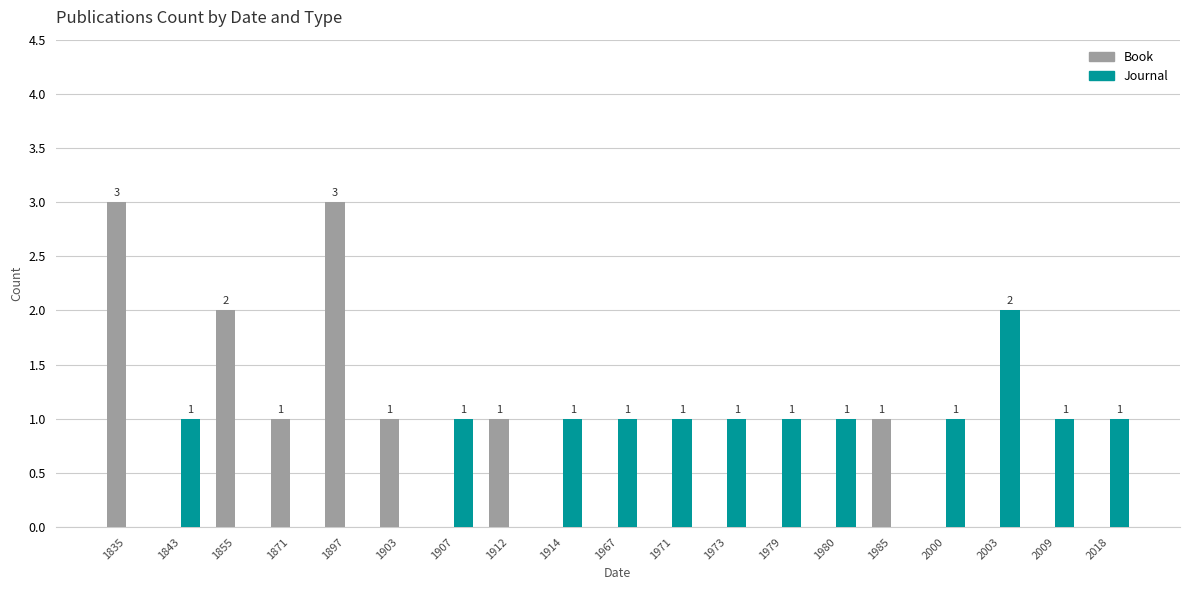

How many Book values are between 0 and 1?

16